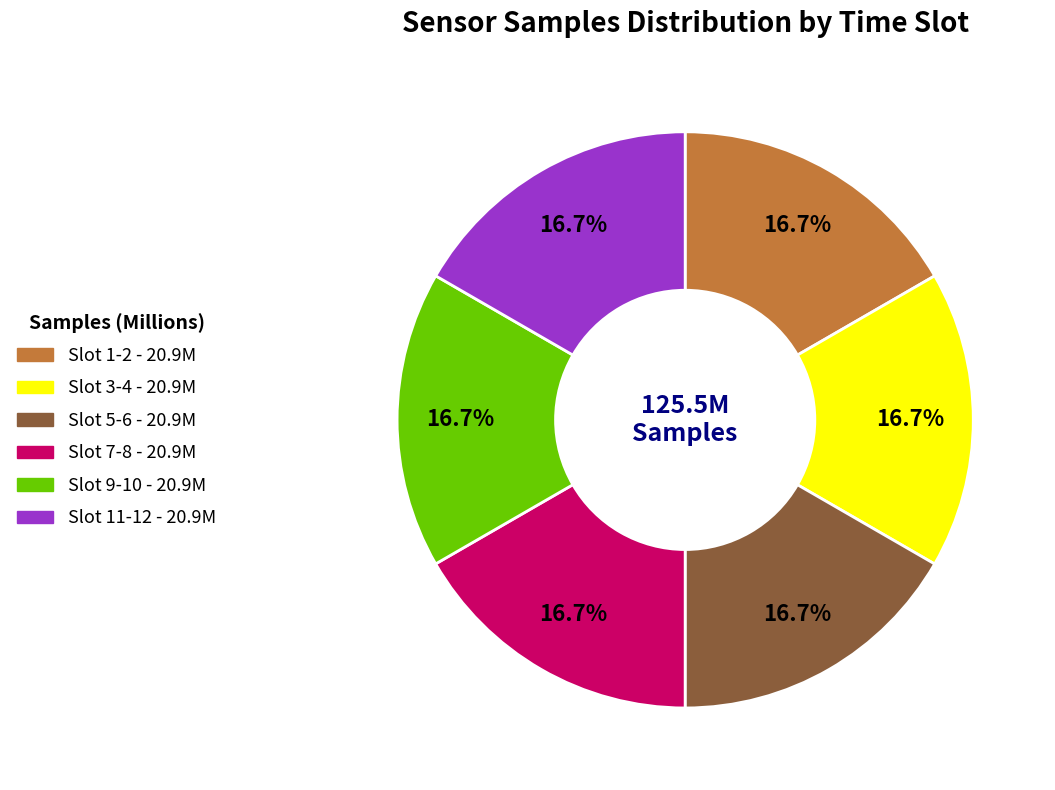

Does any single category account for the majority?

No